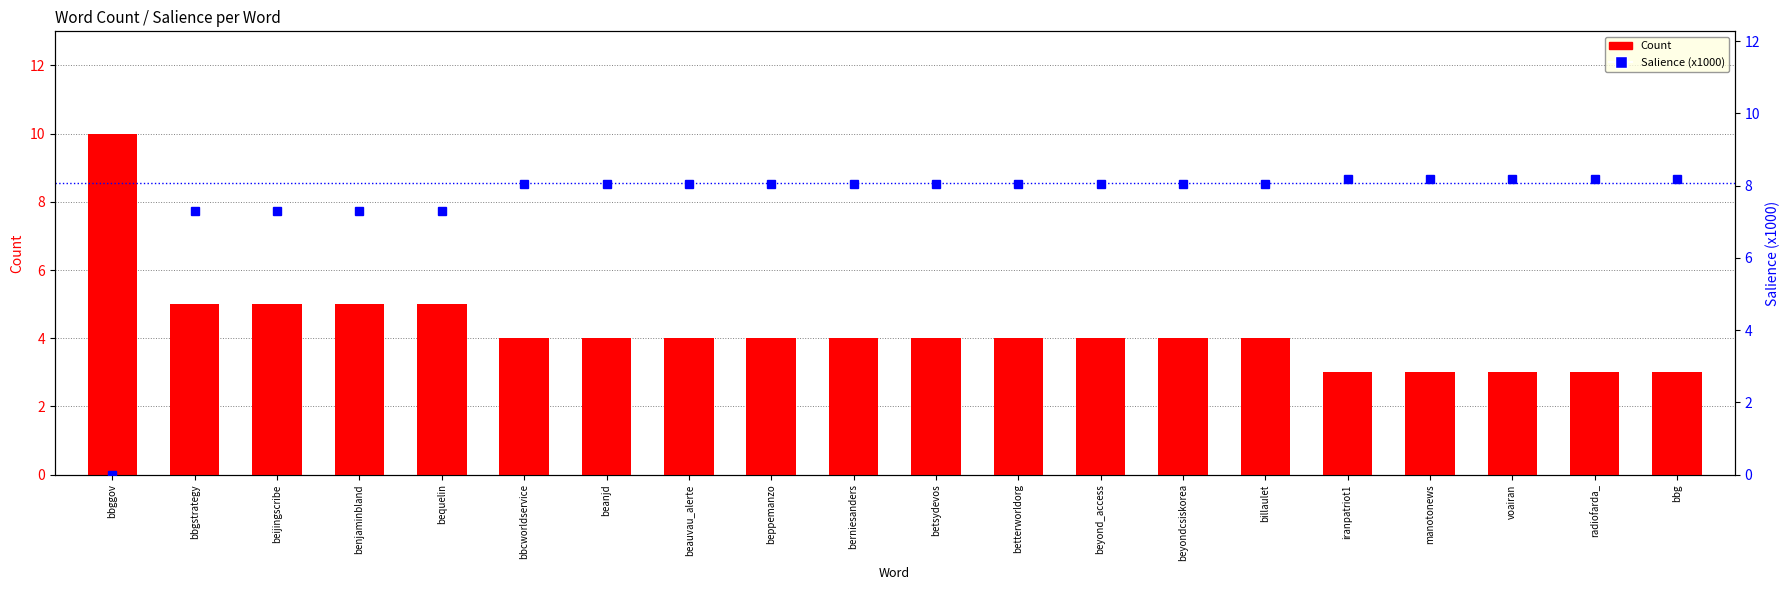

Which series has the widest spread of values?

Salience (x1000)